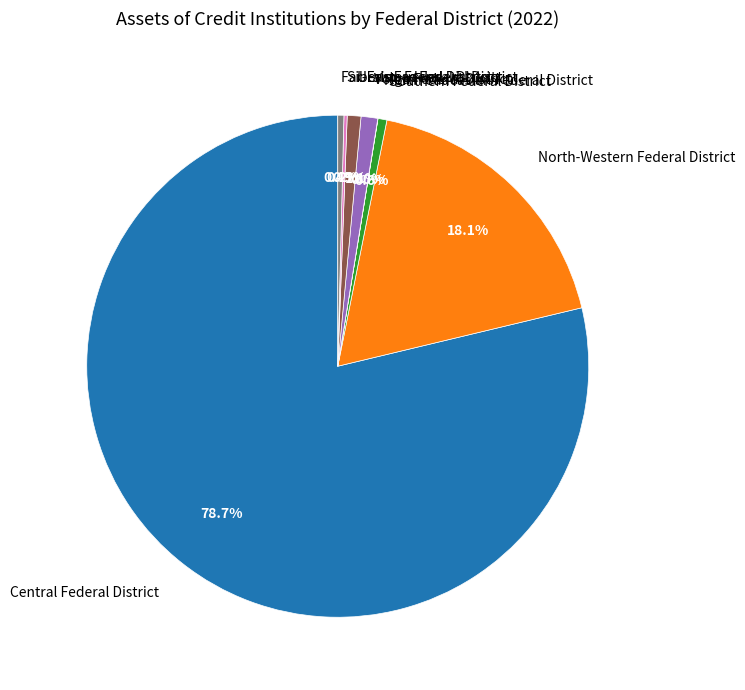

Is there any slice that represents more than half of the pie?

Yes